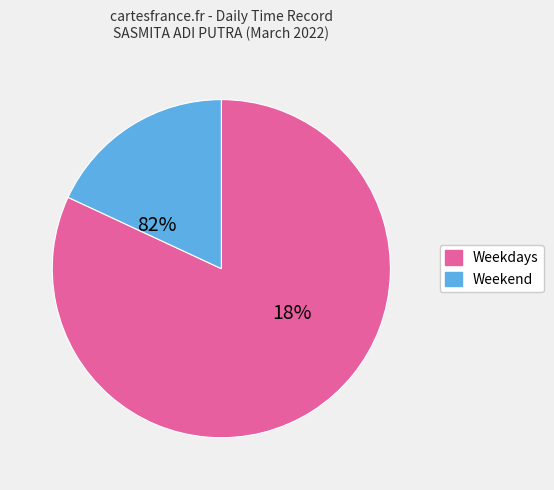

Between Sat and Wed, which is larger?

Wed